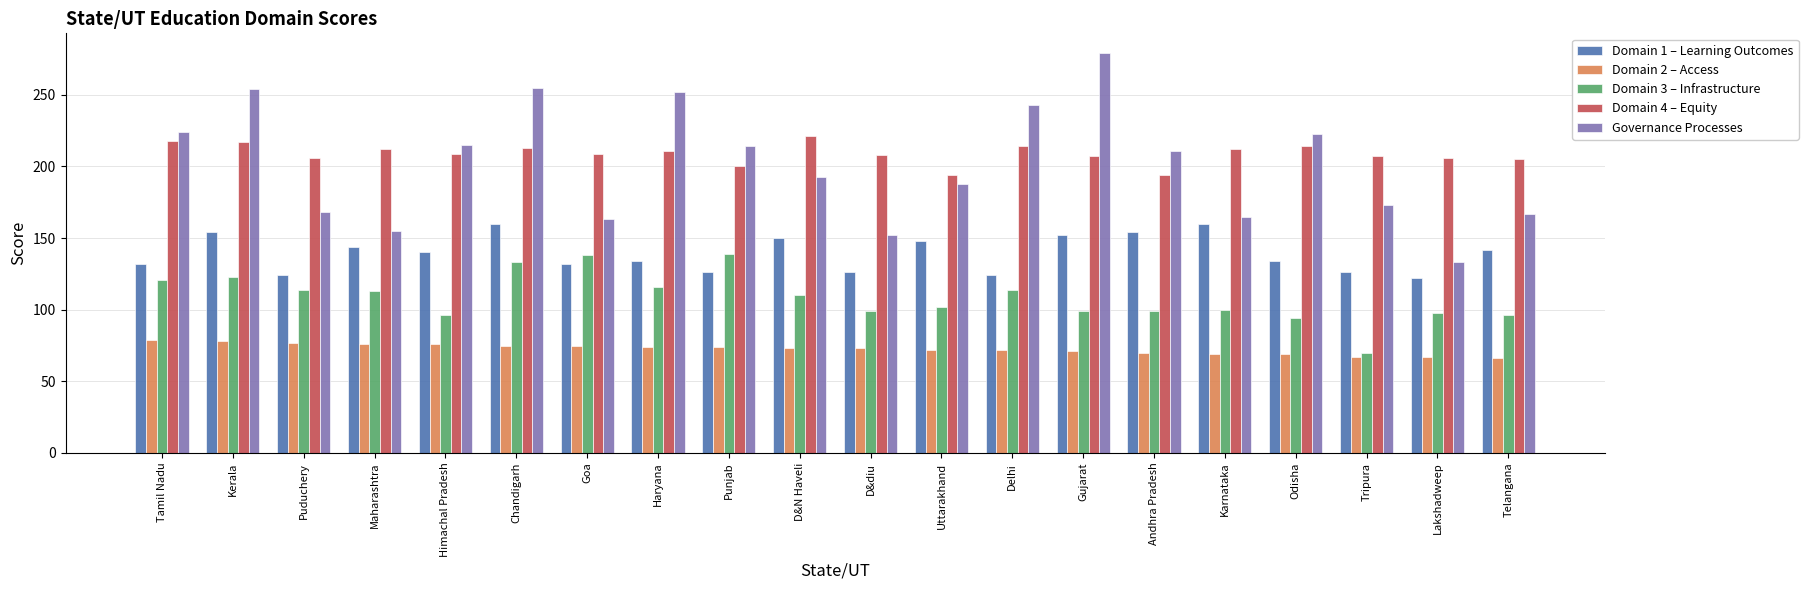

Between Goa and Haryana, which series saw the biggest shift?

Governance Processes